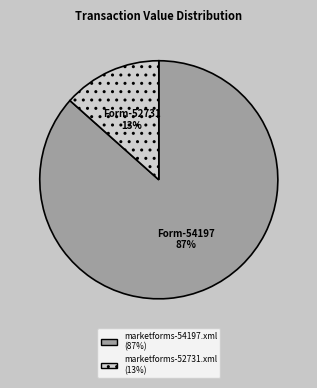

To the nearest percent, what portion does Form-54197 represent?

87%